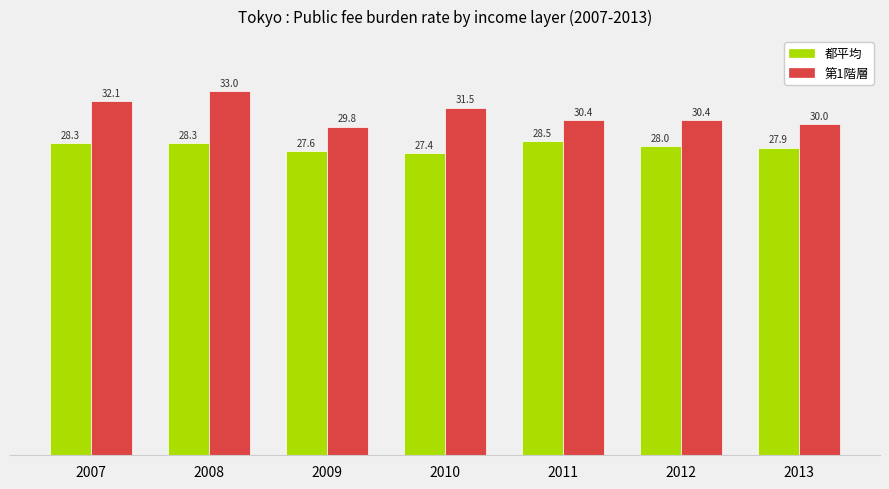

What is the sum of the 都平均 values at 2011 and 2008?

56.8